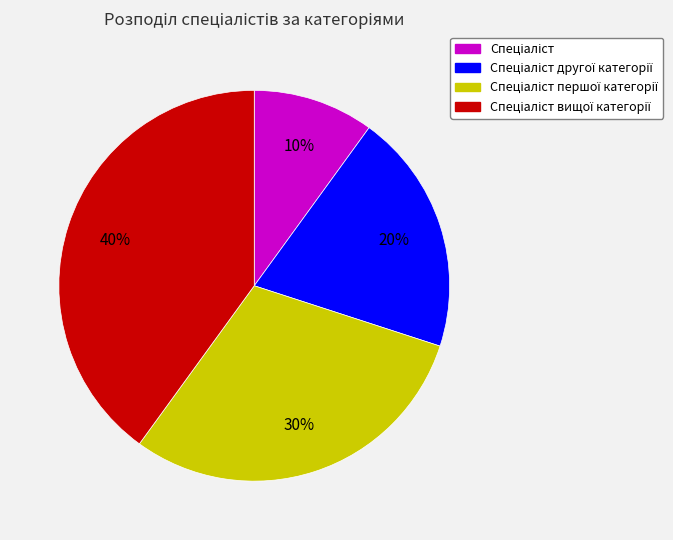

To the nearest percent, what is the average slice percentage?

25%